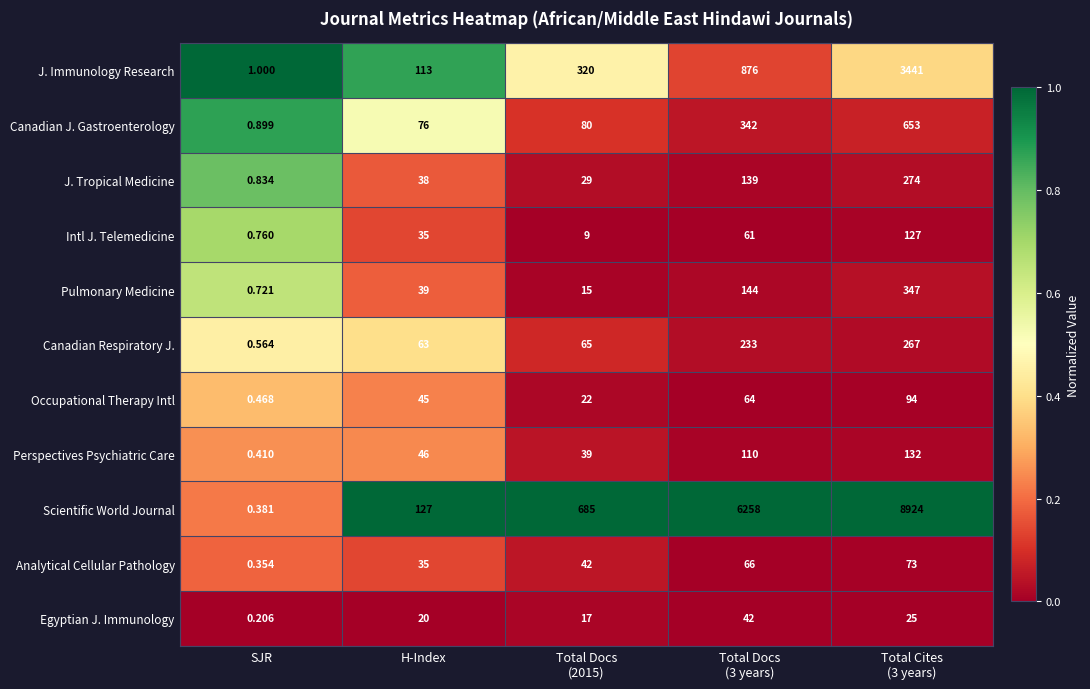

At which label is Occupational Therapy Intl closest to 47?

H-Index